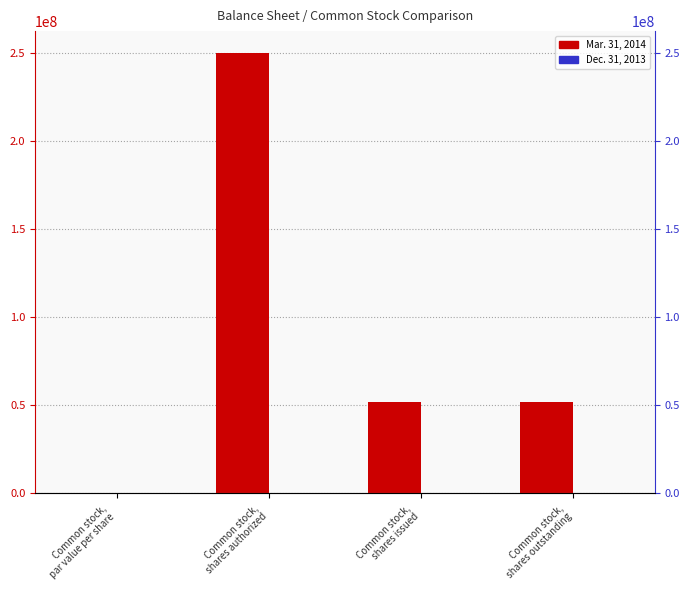

What is the label of the 1st bar from the left?

Common stock,
par value per share